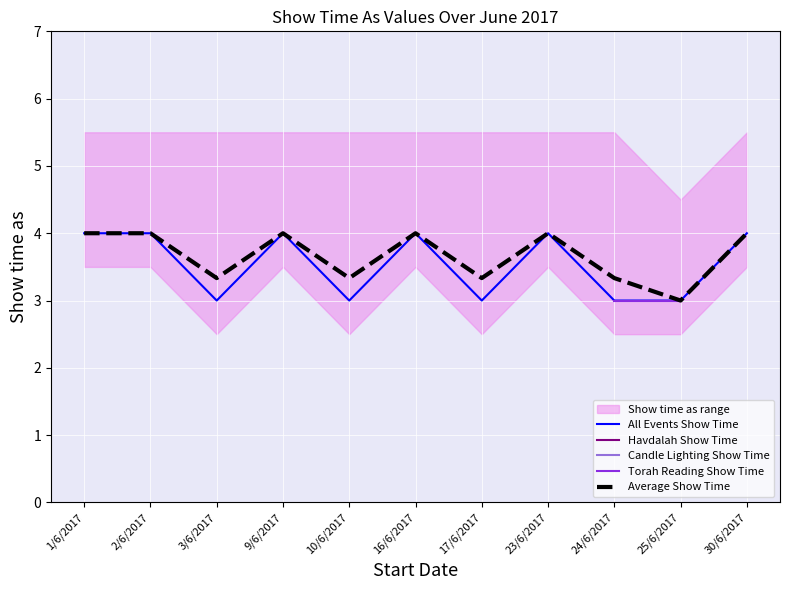

What position from the left is 1/6/2017?

1